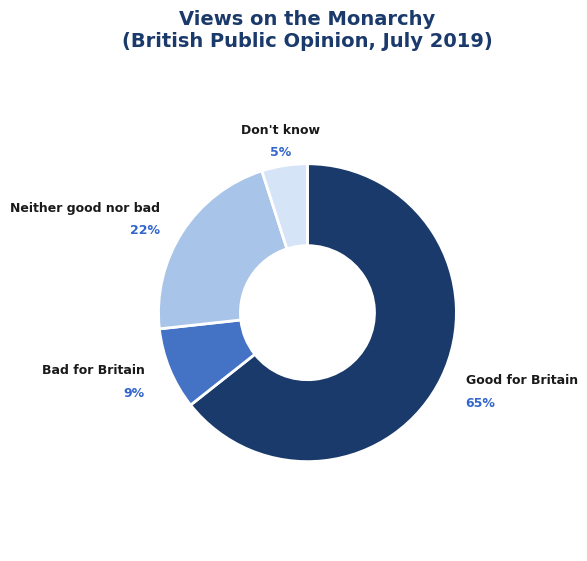

Does Good for Britain represent more than half of the total?

Yes